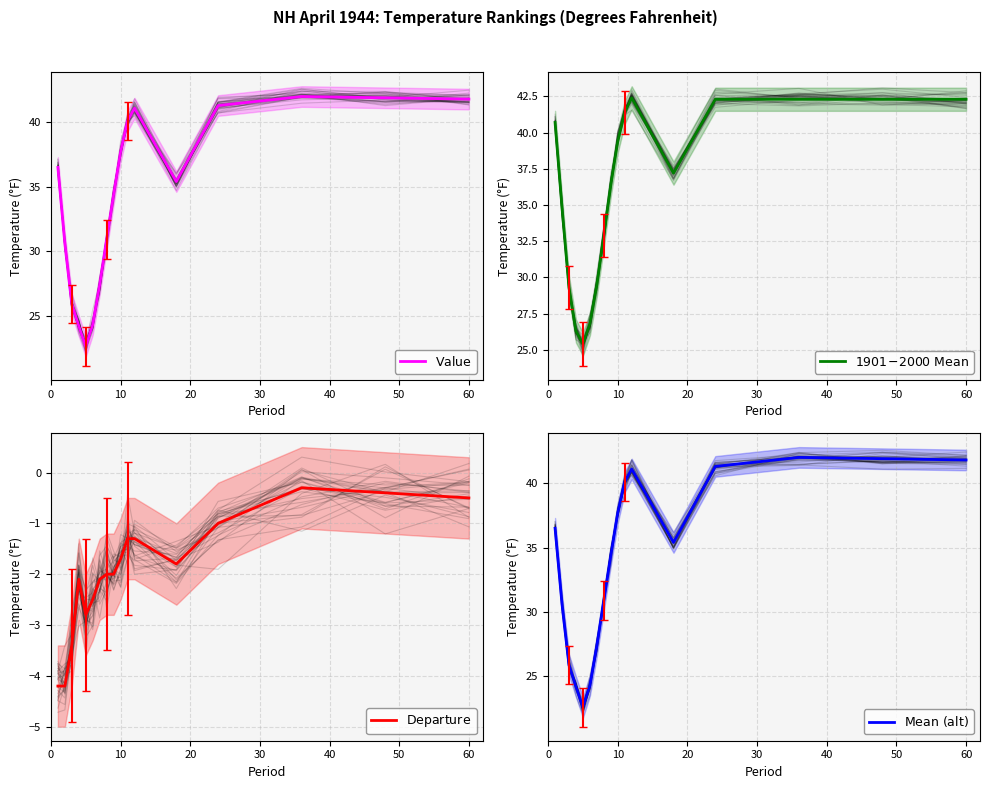

What is the average value of the $\mathrm{1901\!-\!2000\ Mean}$ series?

36.0